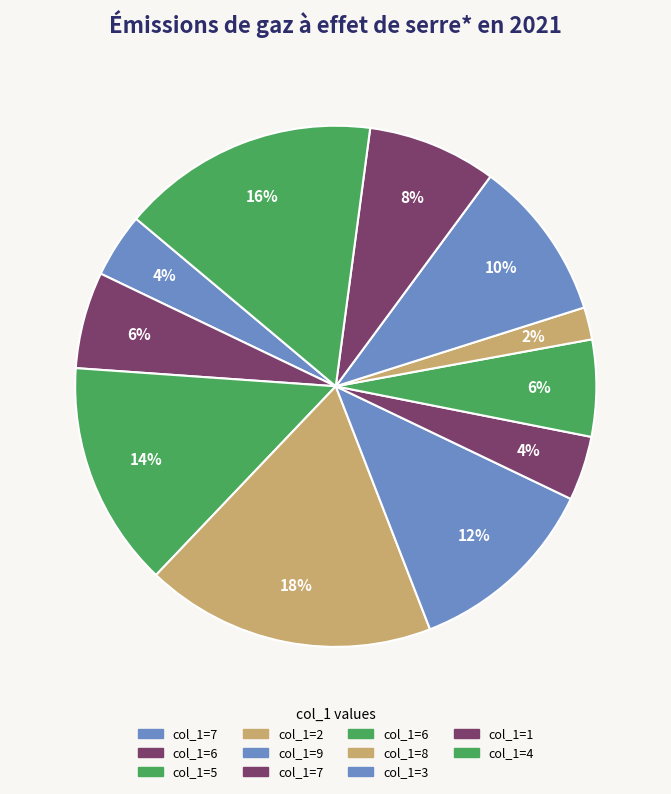

How many slices are in this pie chart?

11